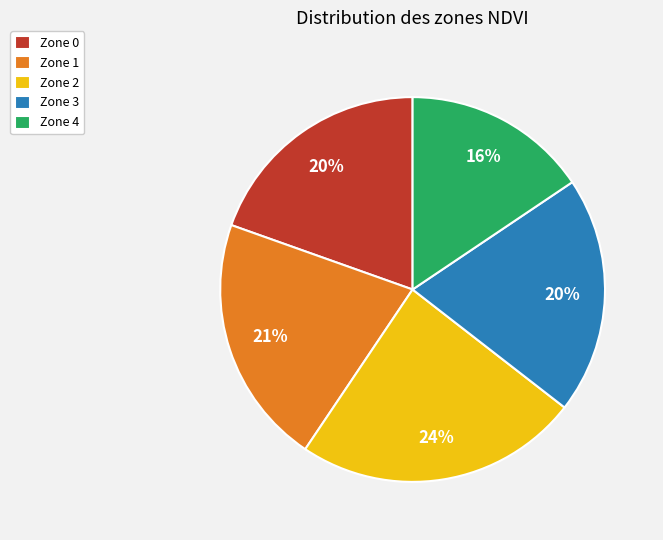

To the nearest percent, what is the difference between the Zone 3 and Zone 4 slice percentages?

4%